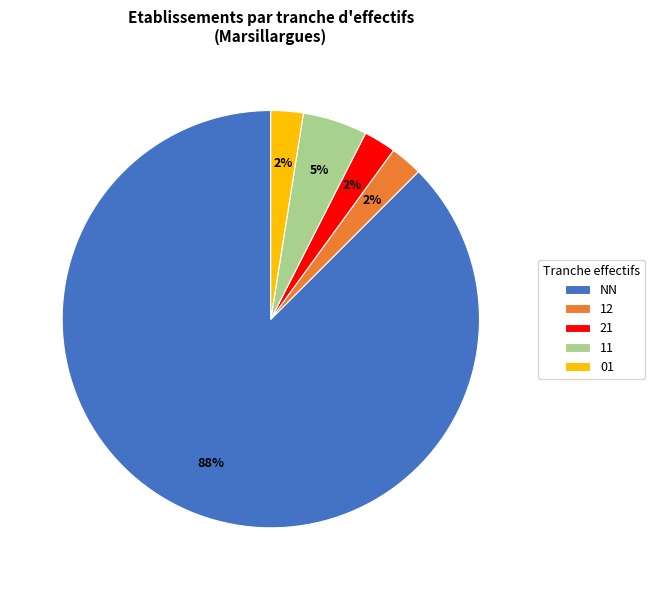

What percentage is the 11 slice, to the nearest percent?

5%